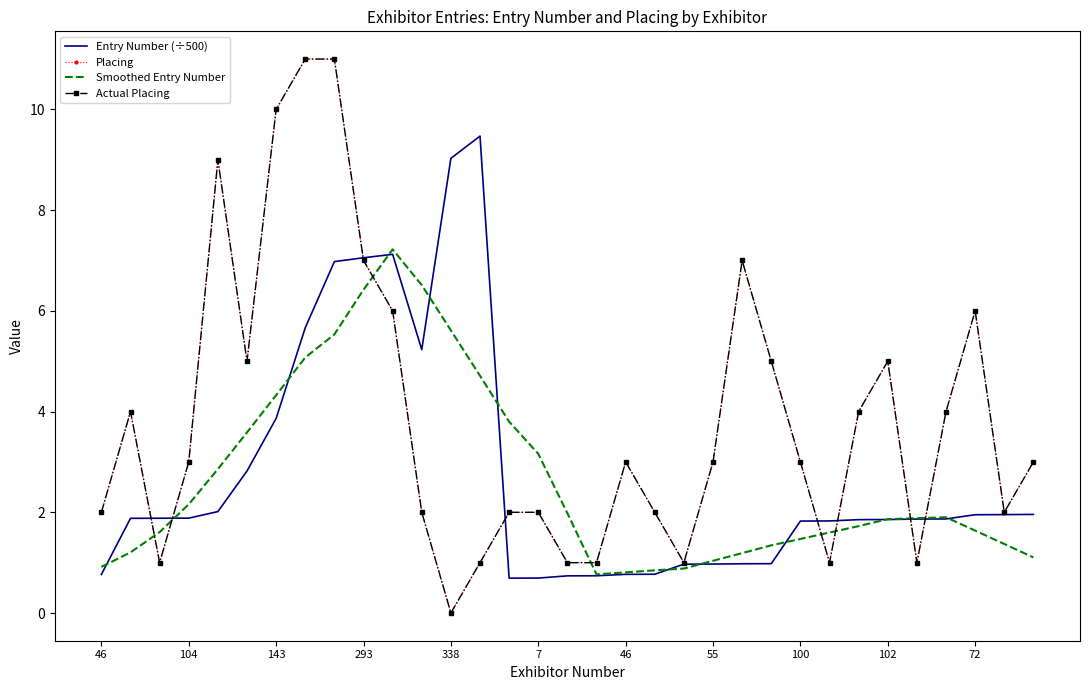

Count the number of categories in the chart.

33